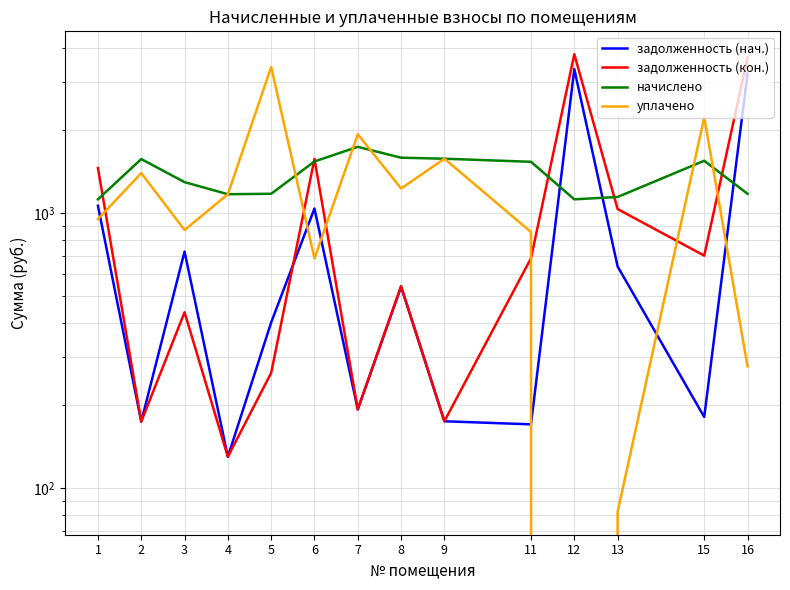

Rank the series by their average value, from lowest to highest.

задолженность (нач.), задолженность (кон.), уплачено, начислено